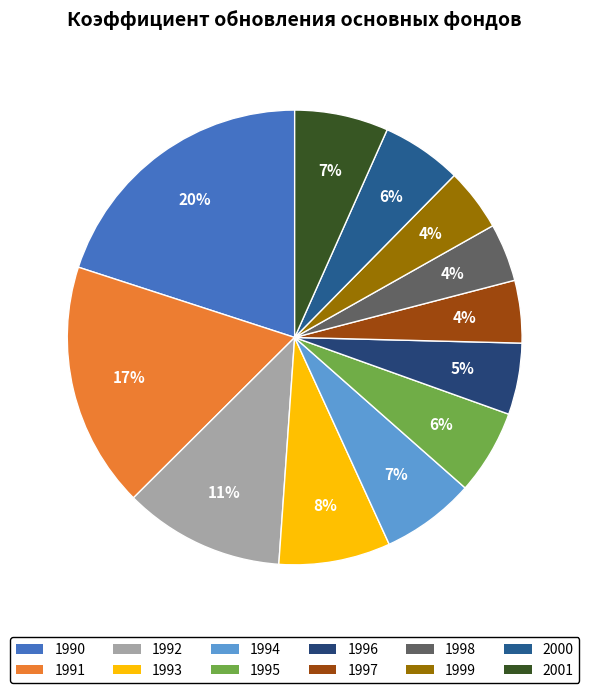

What is the ratio of the value at 1998 to the value at 1991?

0.2